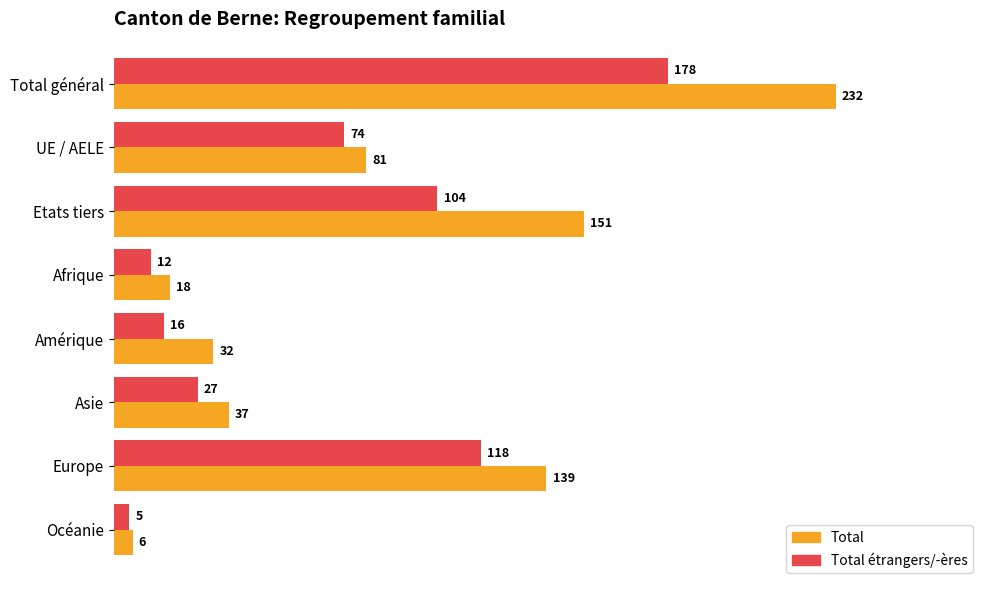

Which series has the largest total across all categories?

Total